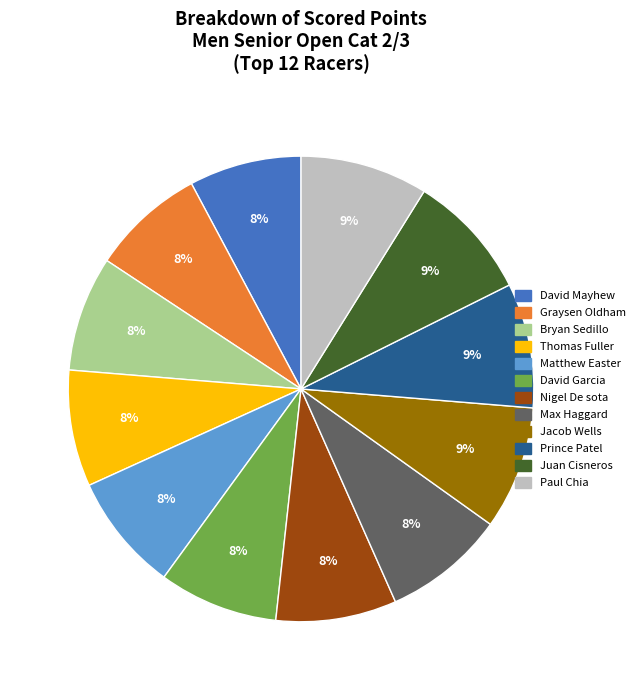

Do Juan Cisneros and Max Haggard together represent more than half of the pie?

No